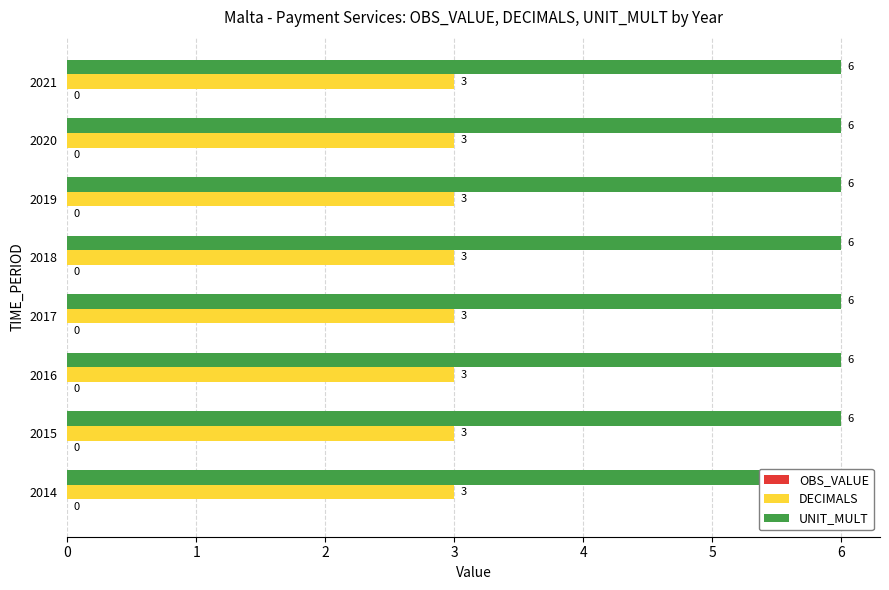

Rank the series at 2017 from lowest to highest value.

OBS_VALUE, DECIMALS, UNIT_MULT